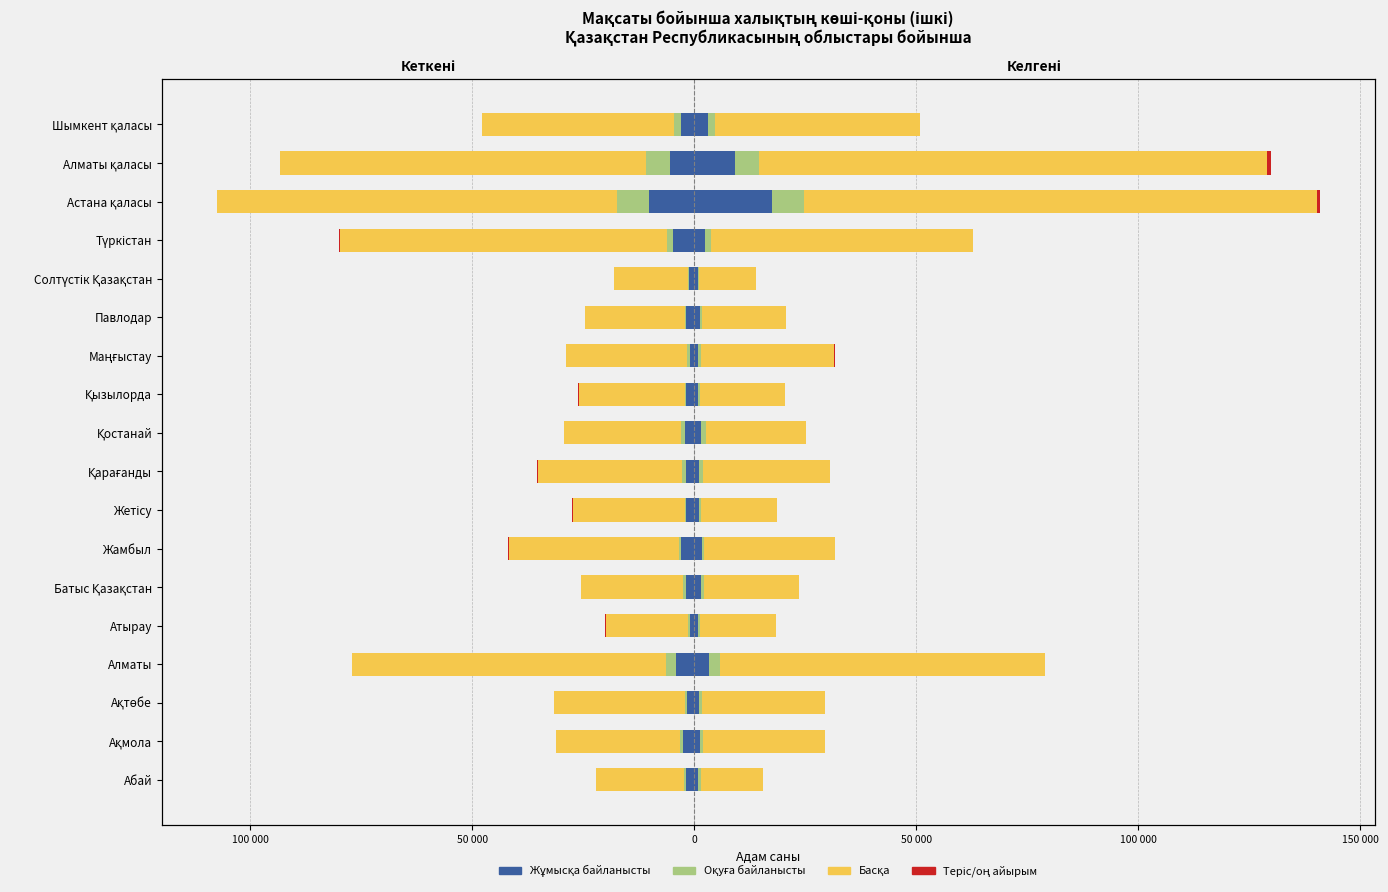

How many values in the Келгені (жұмысқа) series exceed 1420?

8